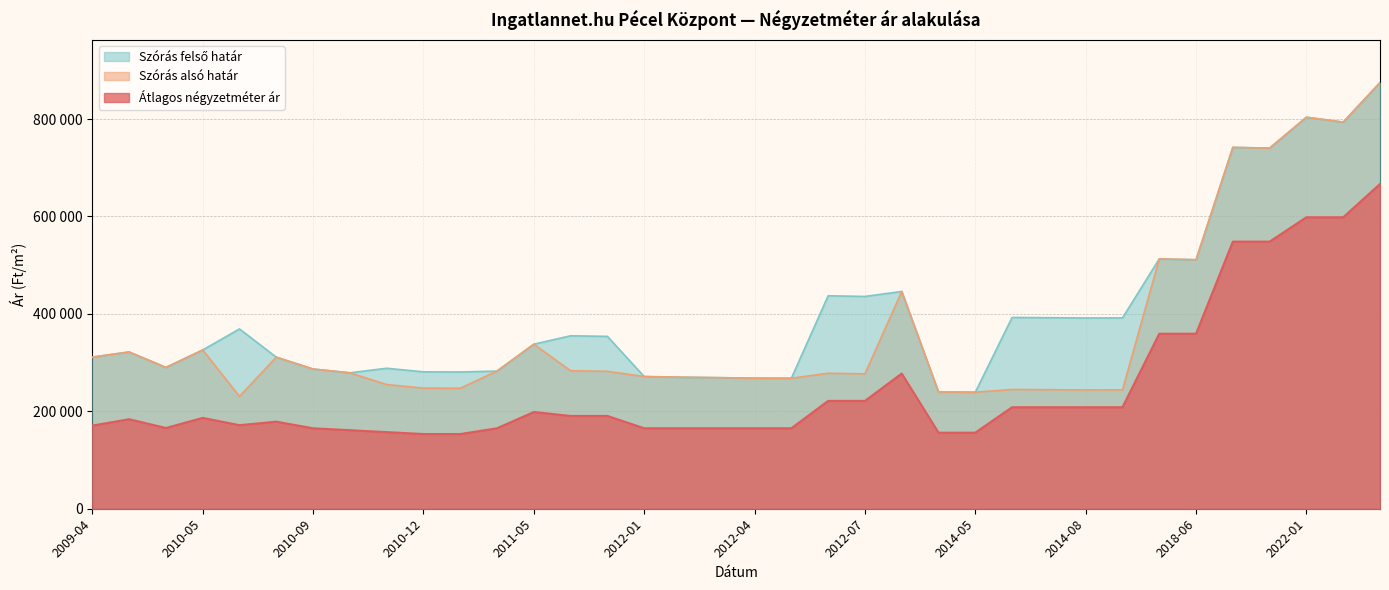

The Átlagos négyzetméter ár series shows 97689 at 2010-12. True or false?

False